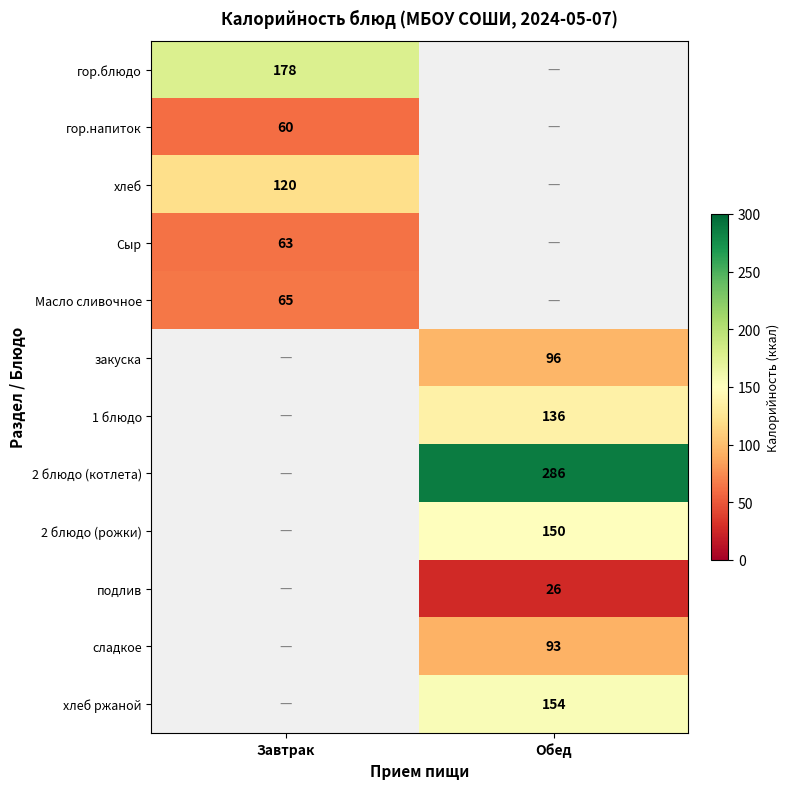

At how many categories does at least one series exceed 205?

1